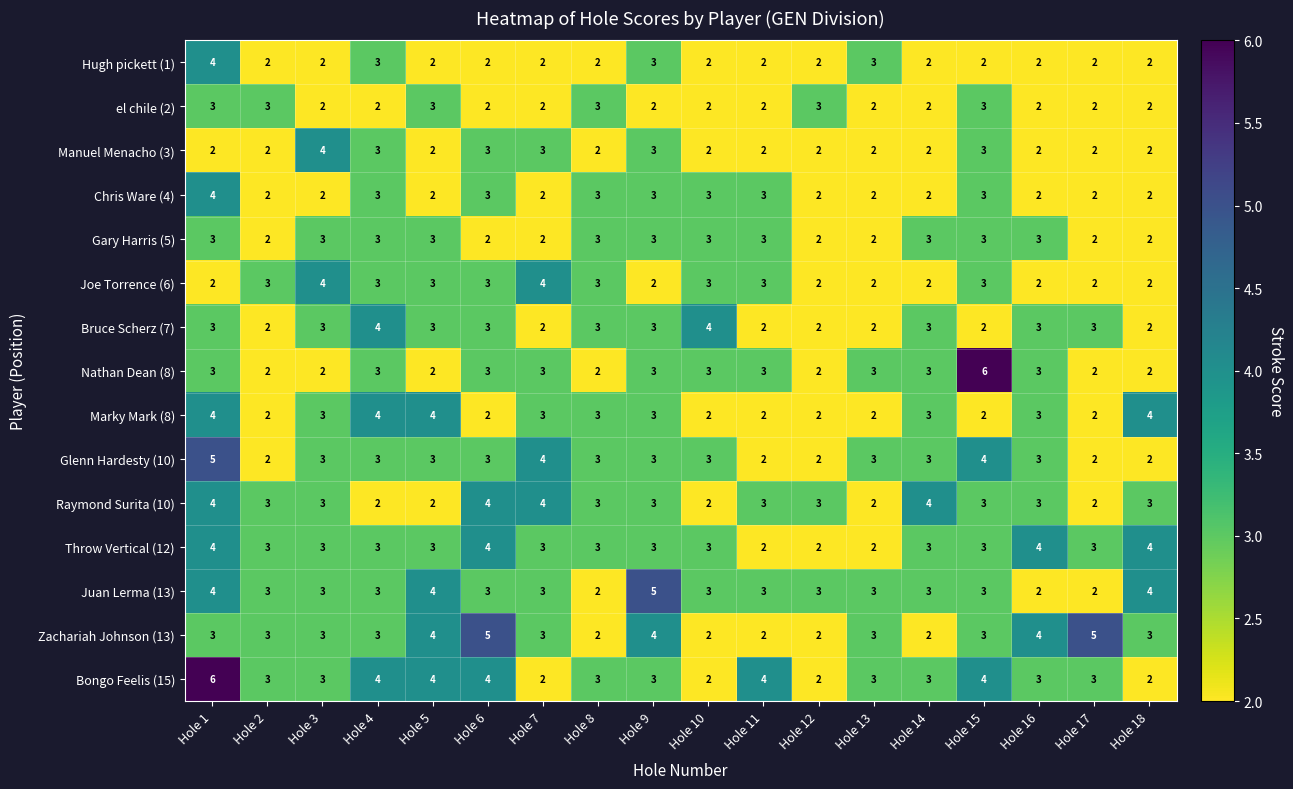

What is the sum of the Zachariah Johnson (13) values at Hole 10 and Hole 12?

4